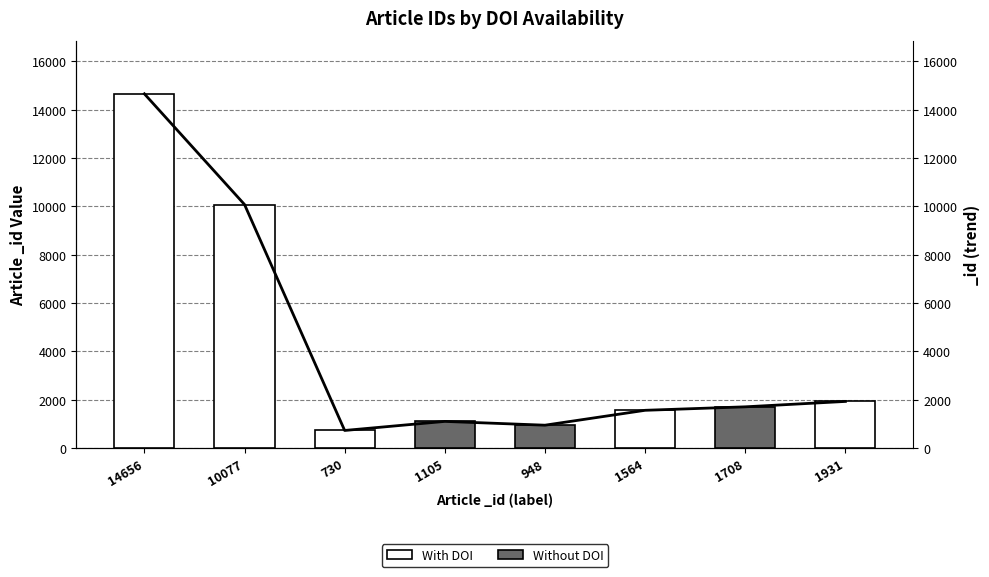

What is the sum of all values?

28958